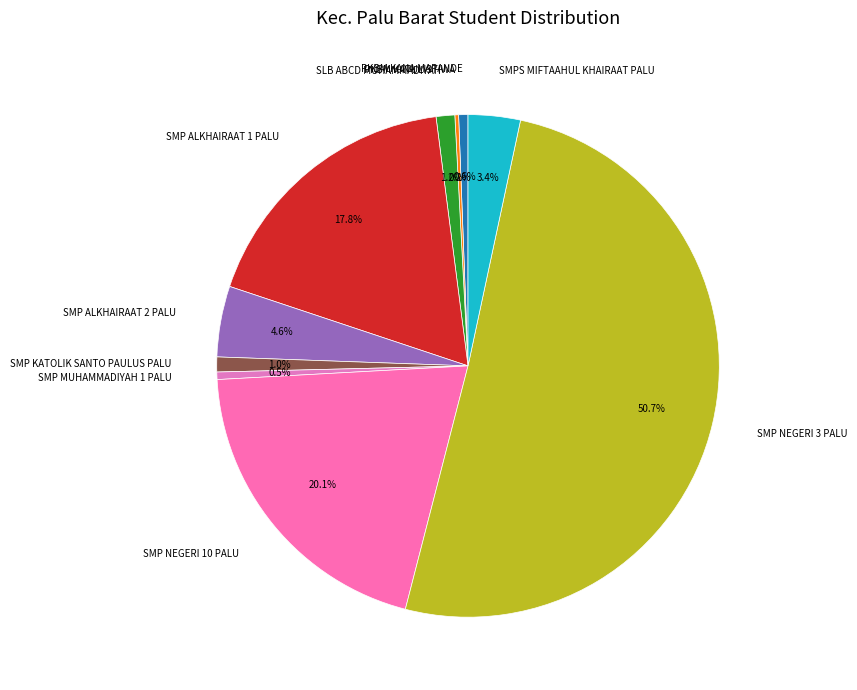

Which category has the biggest portion of the pie?

SMP NEGERI 3 PALU